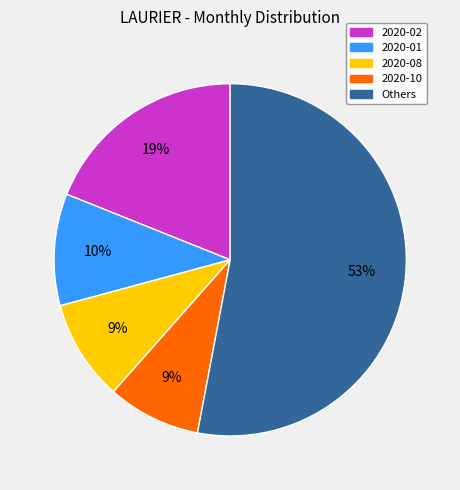

To the nearest percent, what is the average slice percentage?

20%